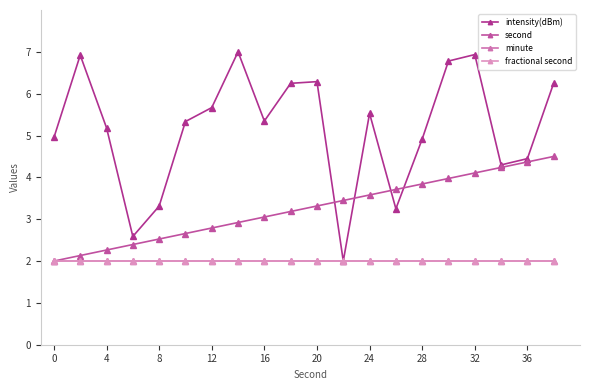

Does the chart have visible grid lines?

No